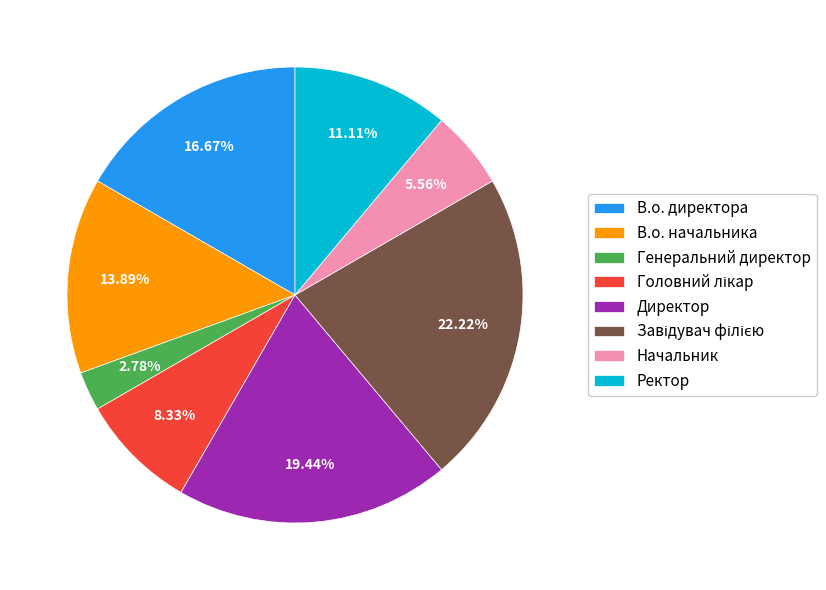

What portion of the pie excludes Ректор?

88.9%